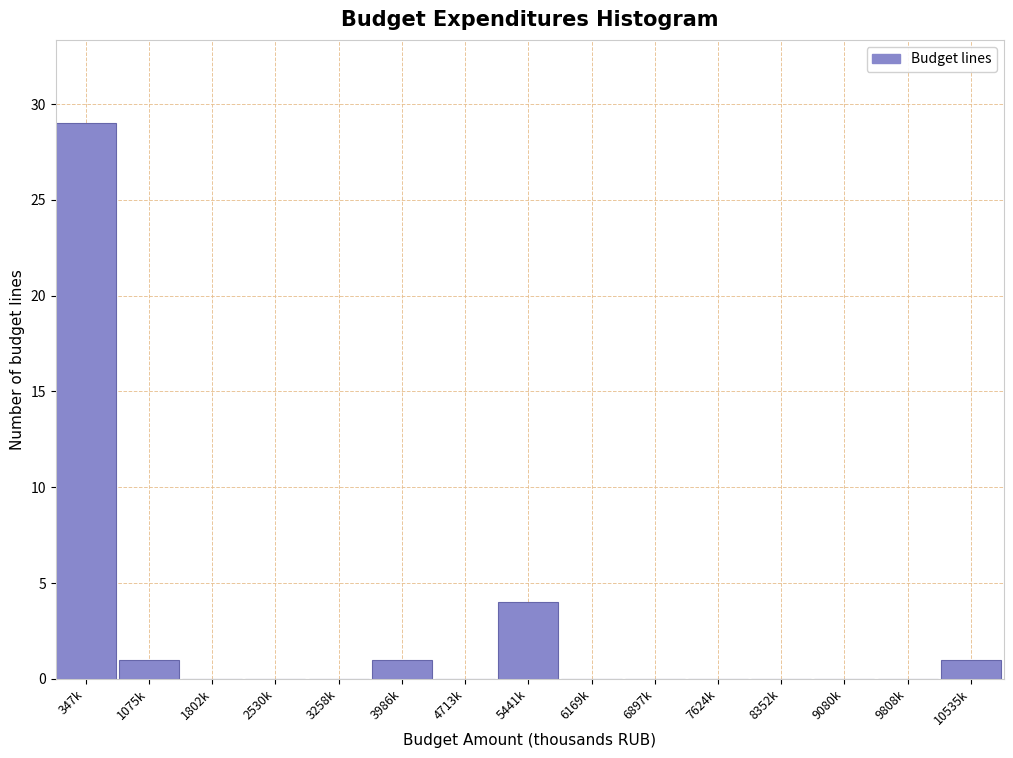

Reading left to right, what are all the values shown in this chart?

347k=29	1075k=1	1802k=0	2530k=0	3258k=0	3986k=1	4713k=0	5441k=4	6169k=0	6897k=0	7624k=0	8352k=0	9080k=0	9808k=0	10535k=1